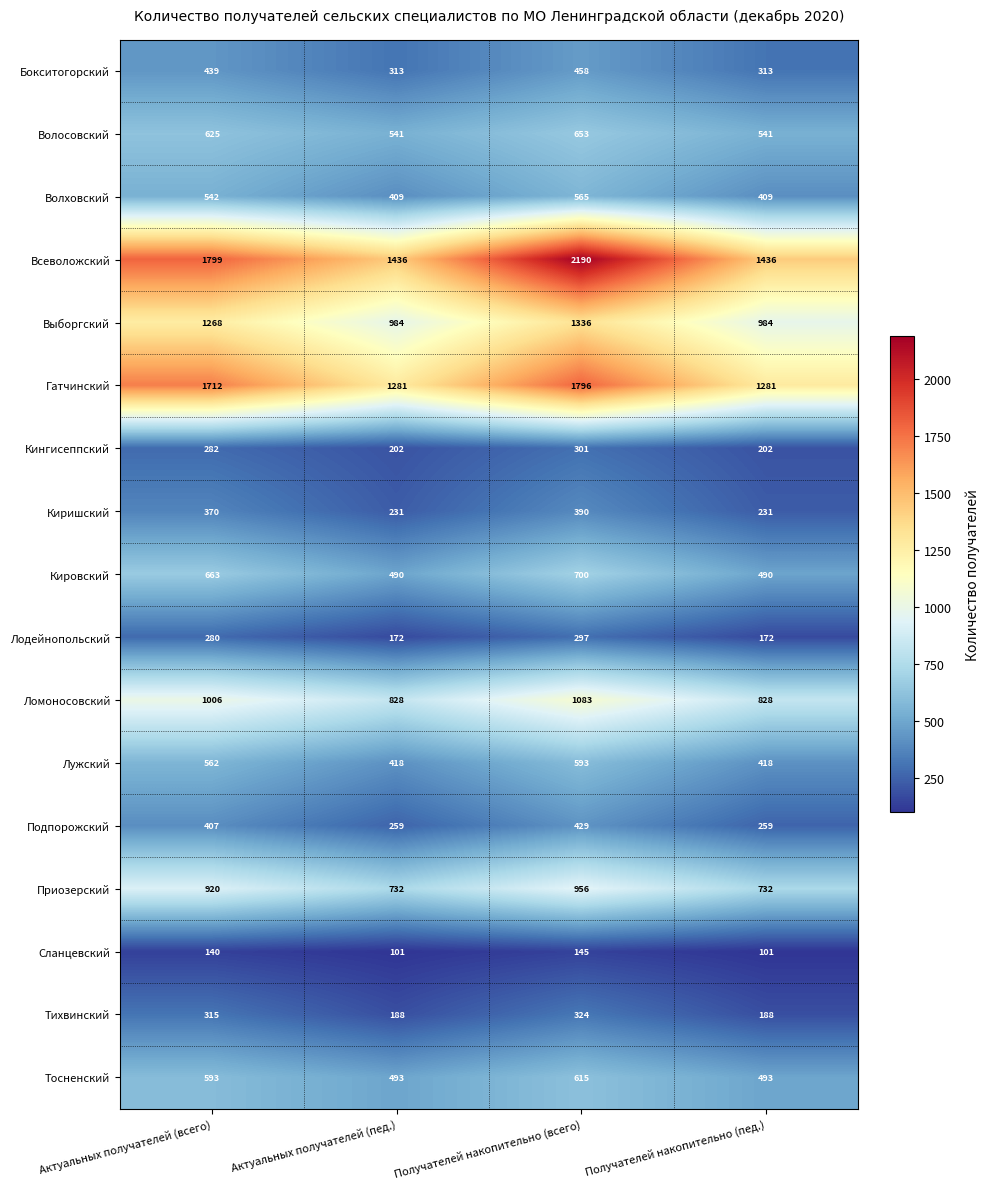

List the series in order of their peak value, lowest first.

Сланцевский, Лодейнопольский, Кингисеппский, Тихвинский, Киришский, Подпорожский, Бокситогорский, Волховский, Лужский, Тосненский, Волосовский, Кировский, Приозерский, Ломоносовский, Выборгский, Гатчинский, Всеволожский